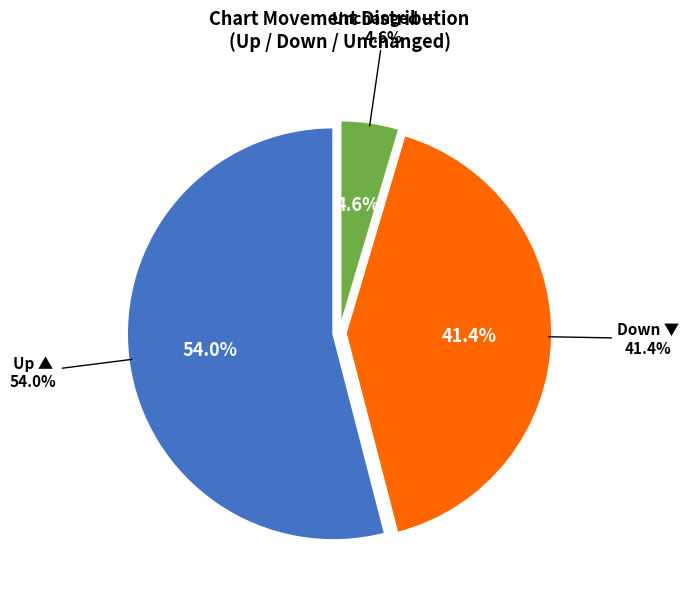

Combined, do up and - account for over 50%?

Yes